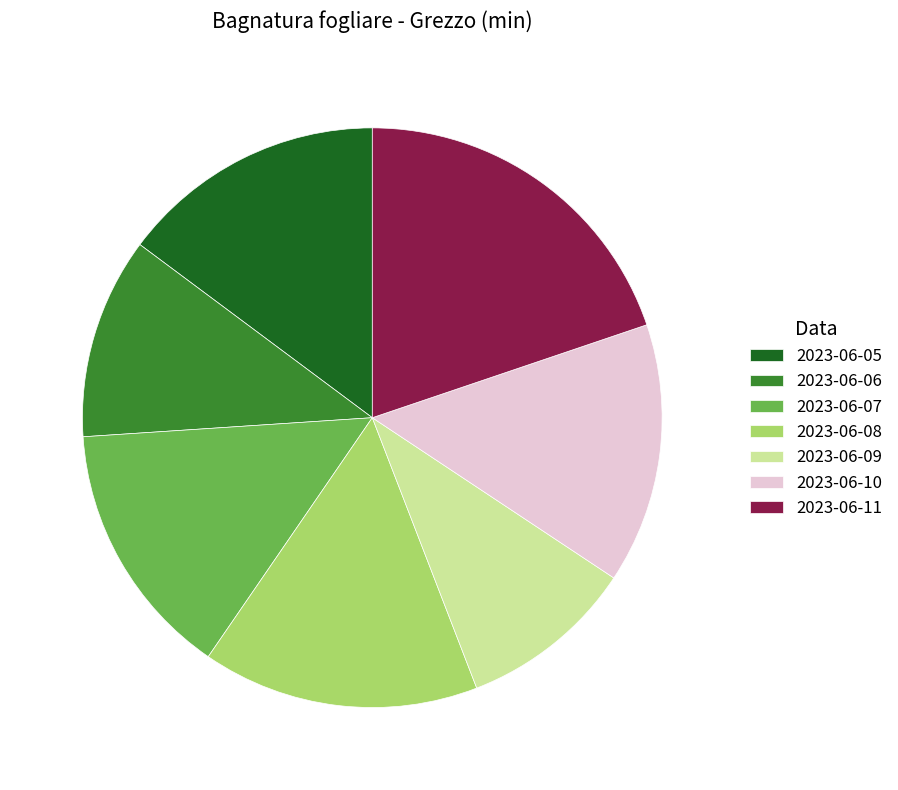

Which slice is the smallest?

2023-06-09